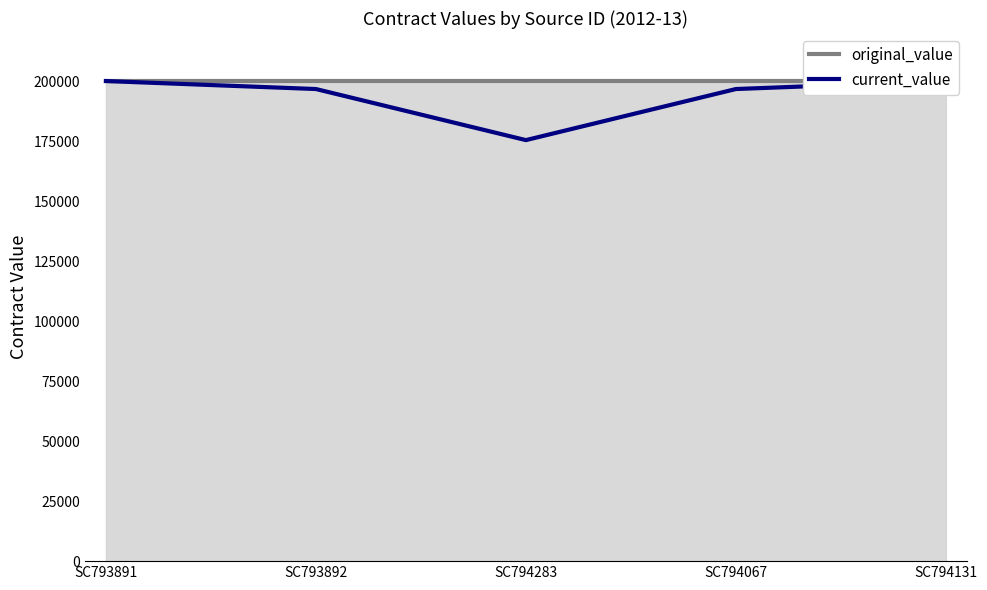

How many series are shown in this chart?

2